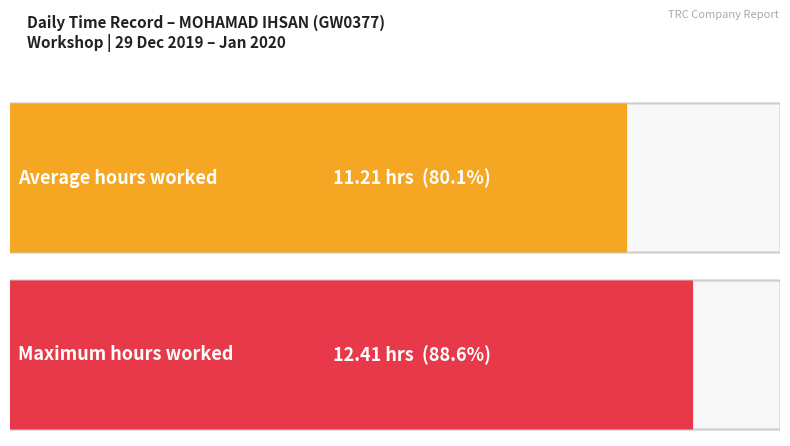

What is the greatest value displayed?

12.4